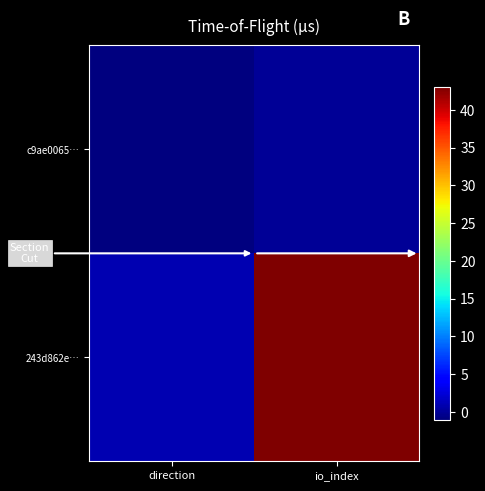

Reading right to left, transcribe all the data shown in this chart.

c9ae0065…: io_index=0	direction=-1
243d862e…: io_index=43	direction=1